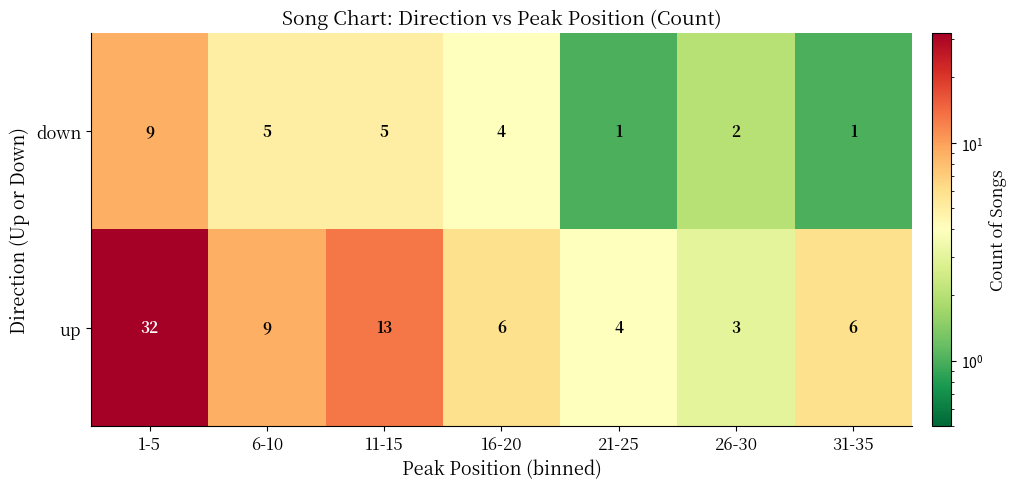

The value of down at 26-30 is 3. True or false?

False